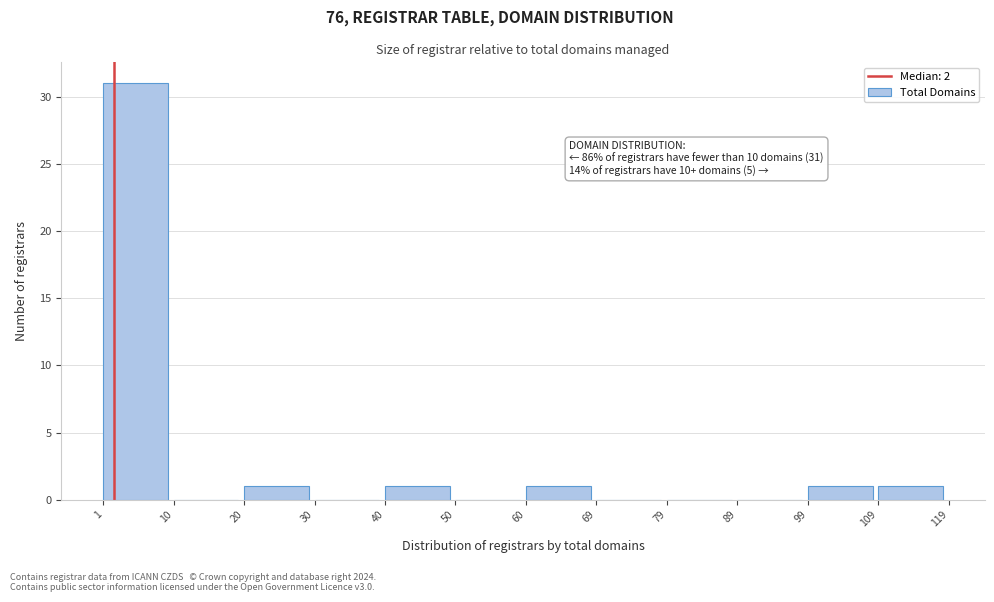

Which range on the x-axis has the tallest bar?

1 to 10